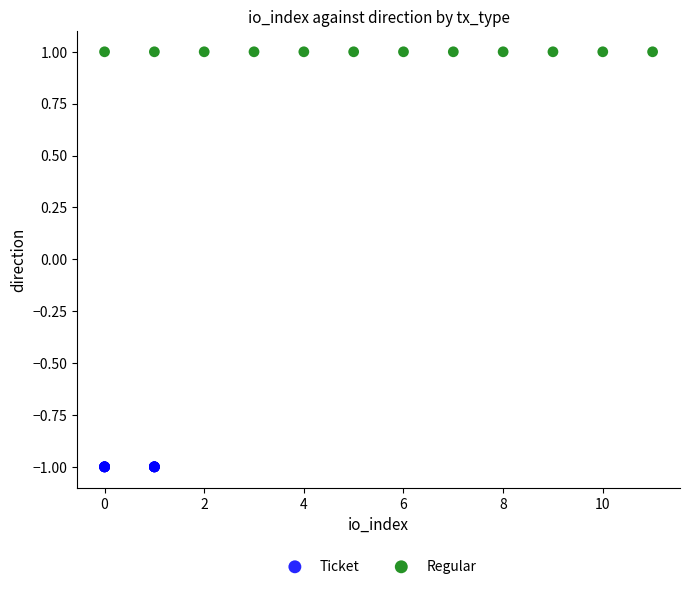

Which series contains the lowest Y value?

Ticket